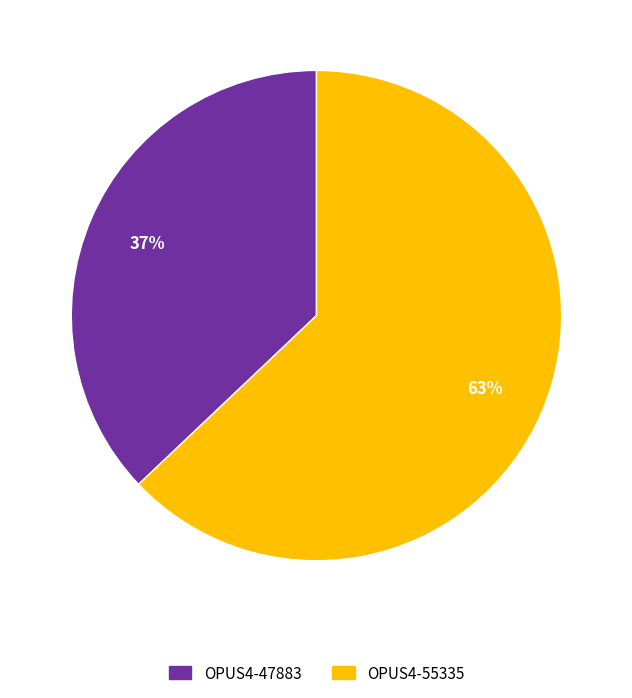

Combined, do OPUS4-47883 and OPUS4-55335 account for over 50%?

Yes